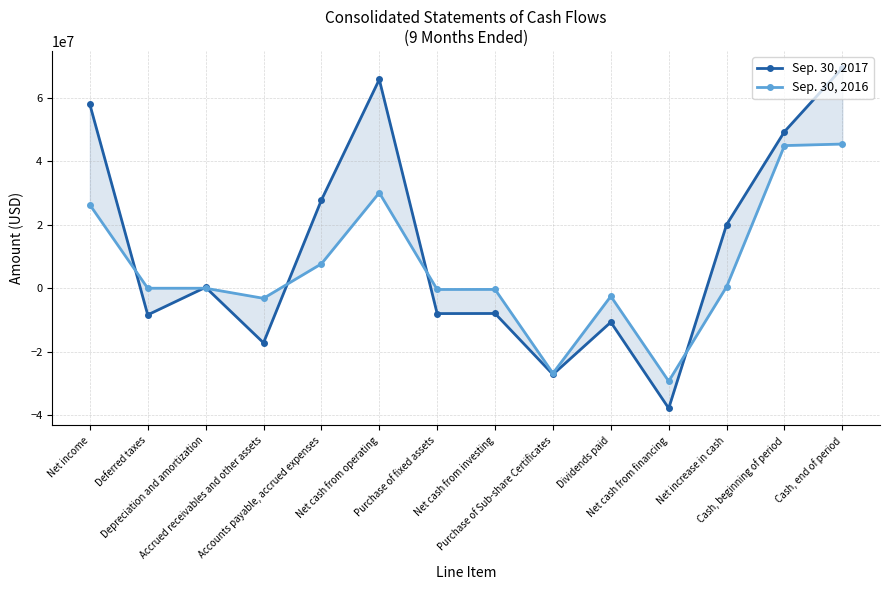

True or false: Sep. 30, 2016 has more than 1 interior local peaks.

True